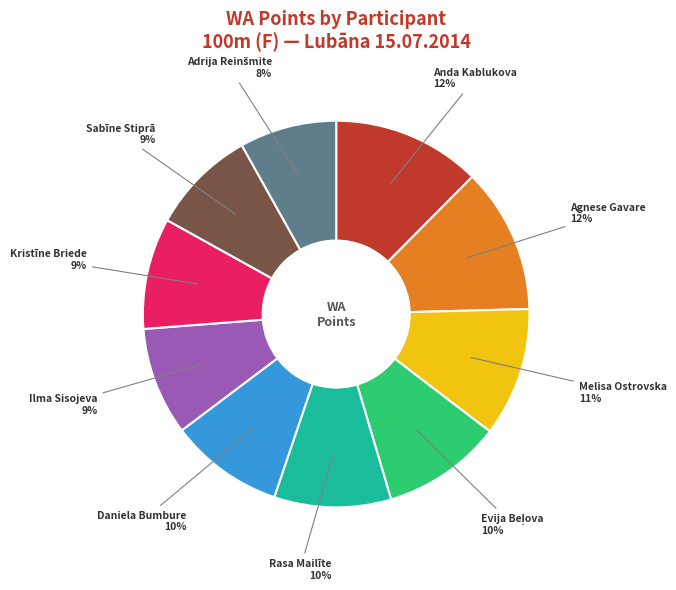

Is there a majority slice in this chart?

No